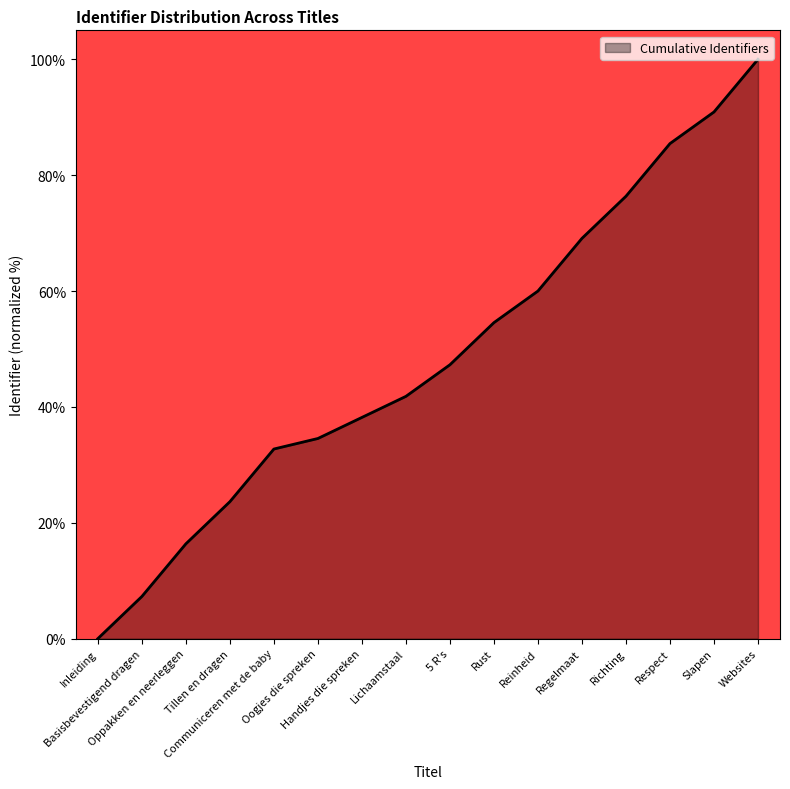

Count the number of data series in this chart.

1